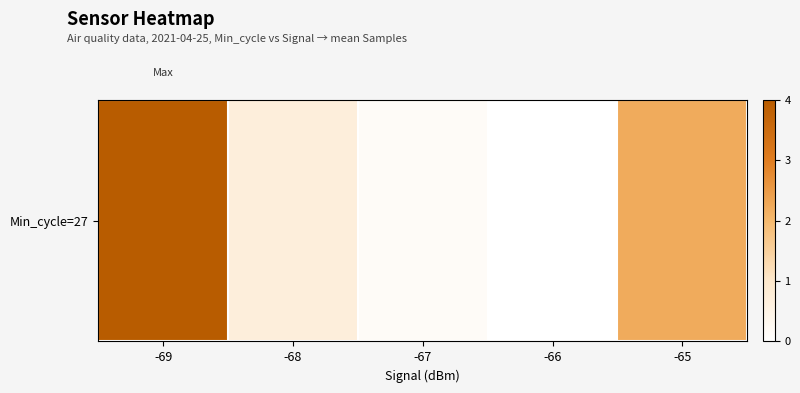

Reading right to left, what are all the values shown in this chart?

2.2	0.0	0.2	0.7	4.0